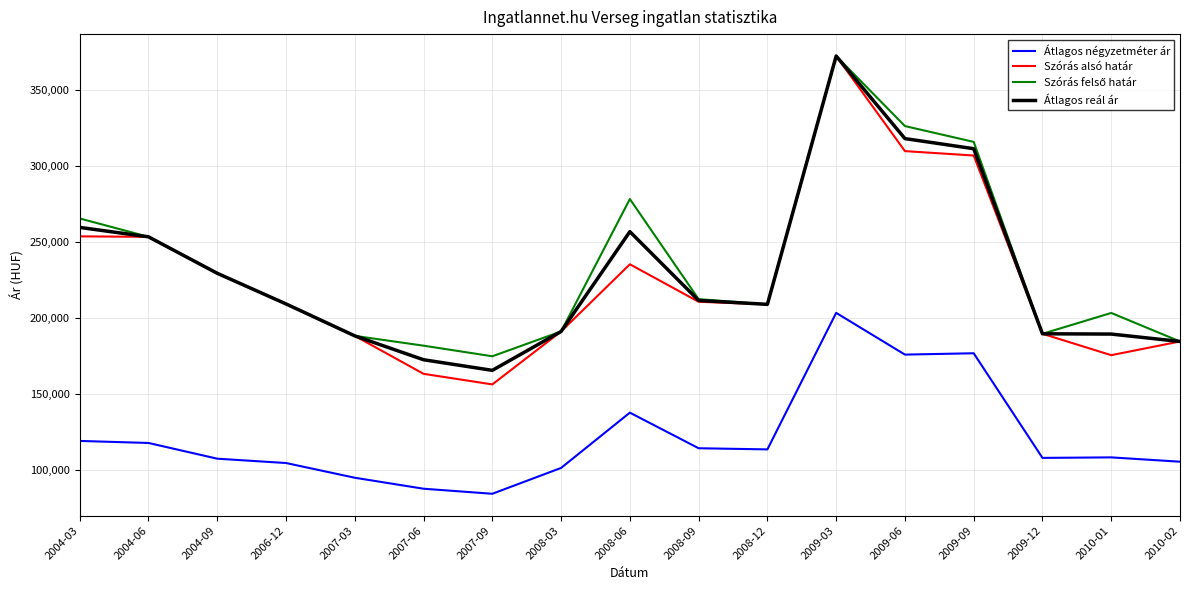

What is the maximum value for Szórás alsó határ?

372562